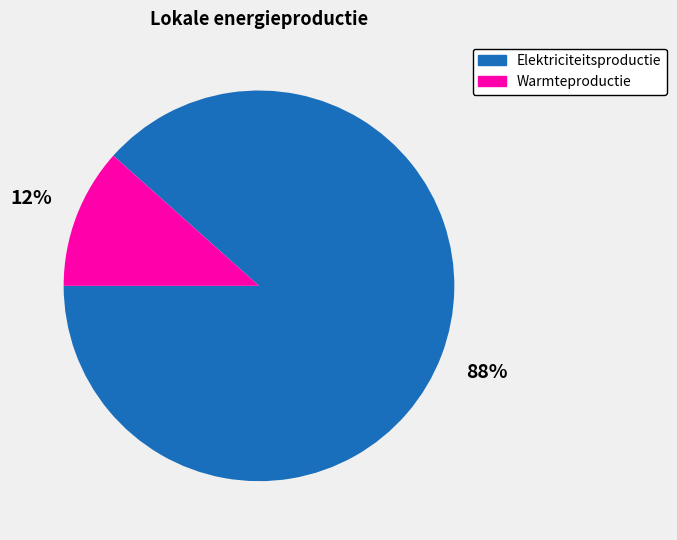

Rank the categories by value from lowest to highest.

Warmteproductie, Elektriciteitsproductie